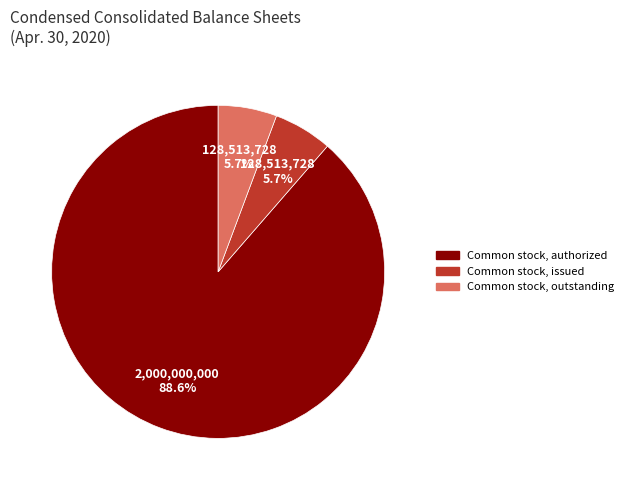

Does any single category account for the majority?

Yes